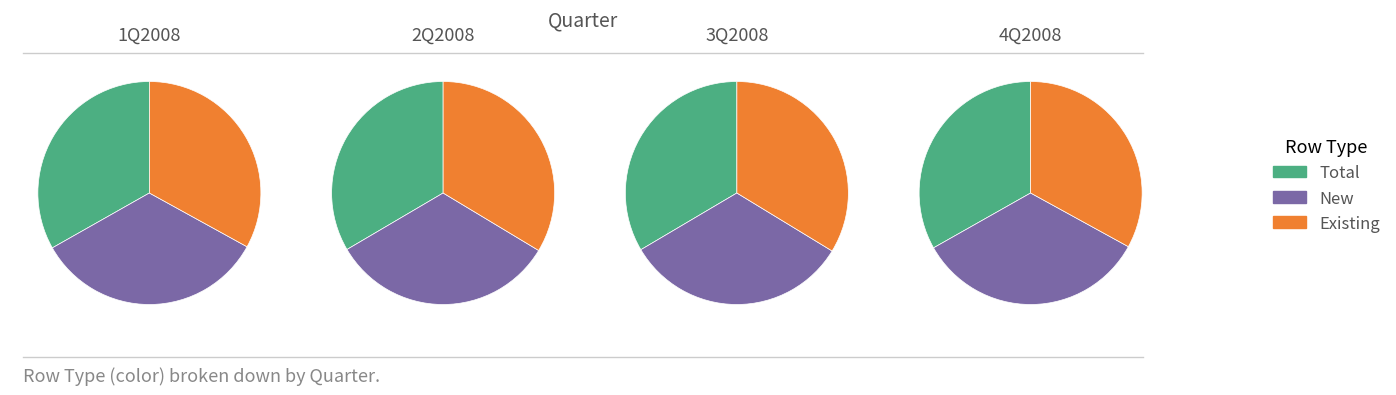

Does 2 represent more than half of the total?

No